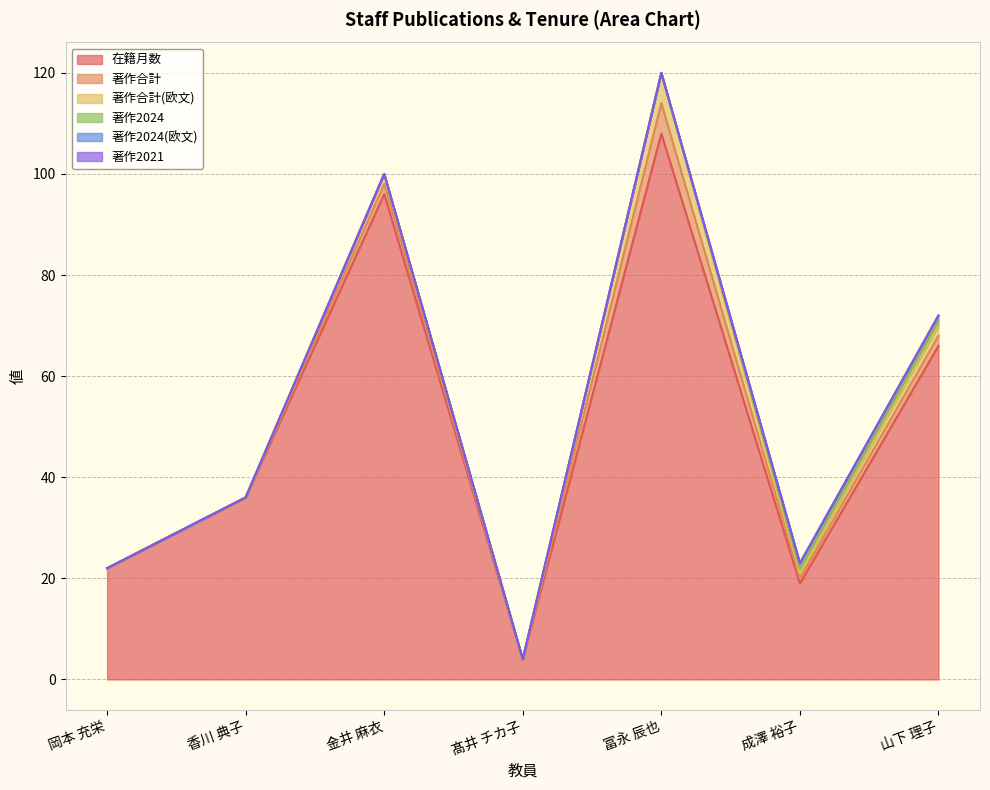

Does the chart display data point markers on the line(s)?

No